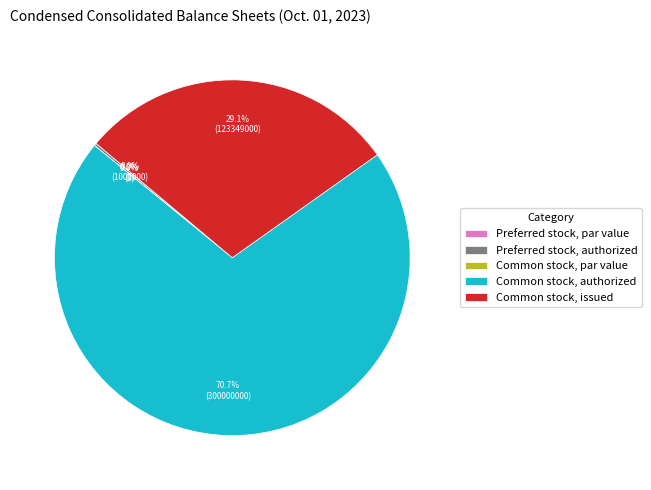

What percentage is NOT represented by Common stock, issued?

70.9%